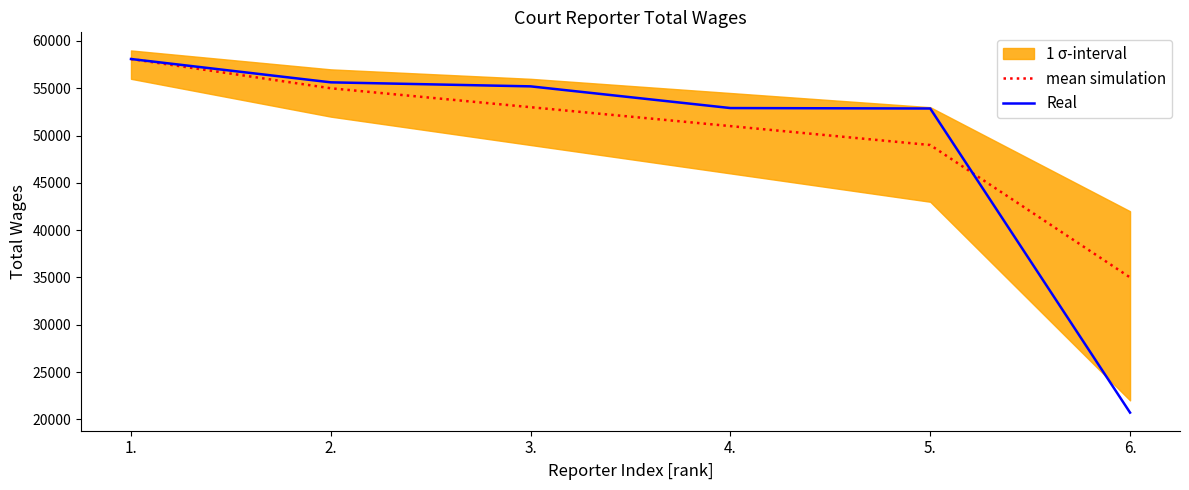

At which category is the sum across all series the highest?

1.